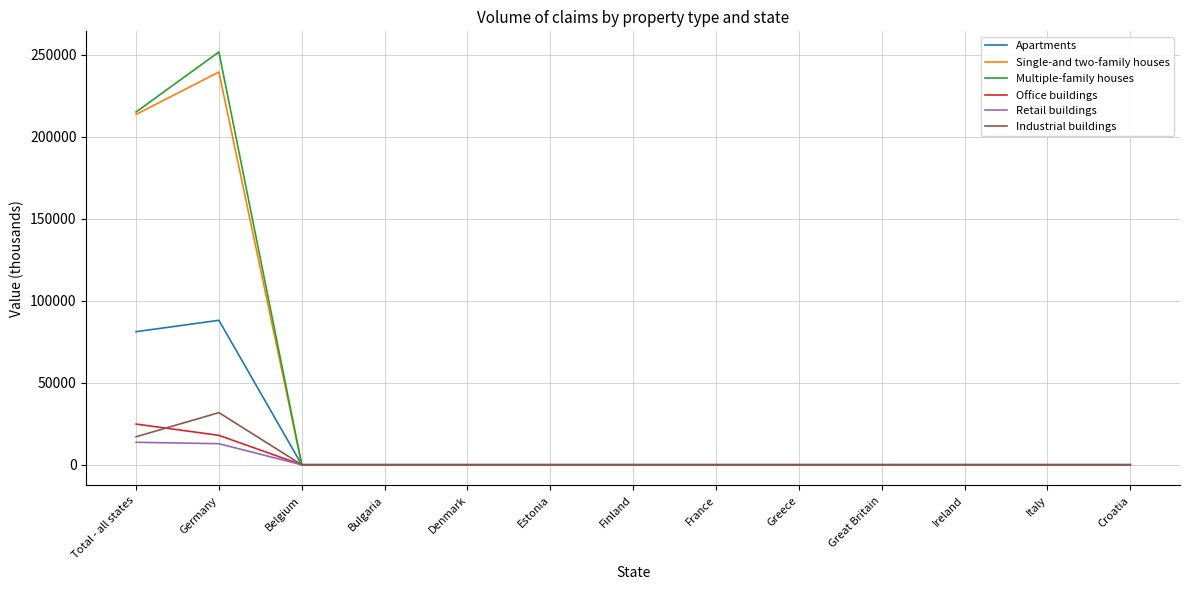

True or false: Multiple-family houses has a value of -151205 at Bulgaria.

False